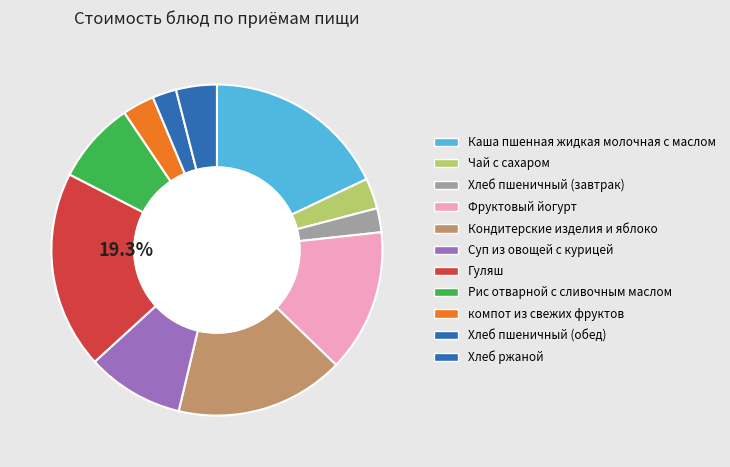

How many segments does this pie chart have?

11